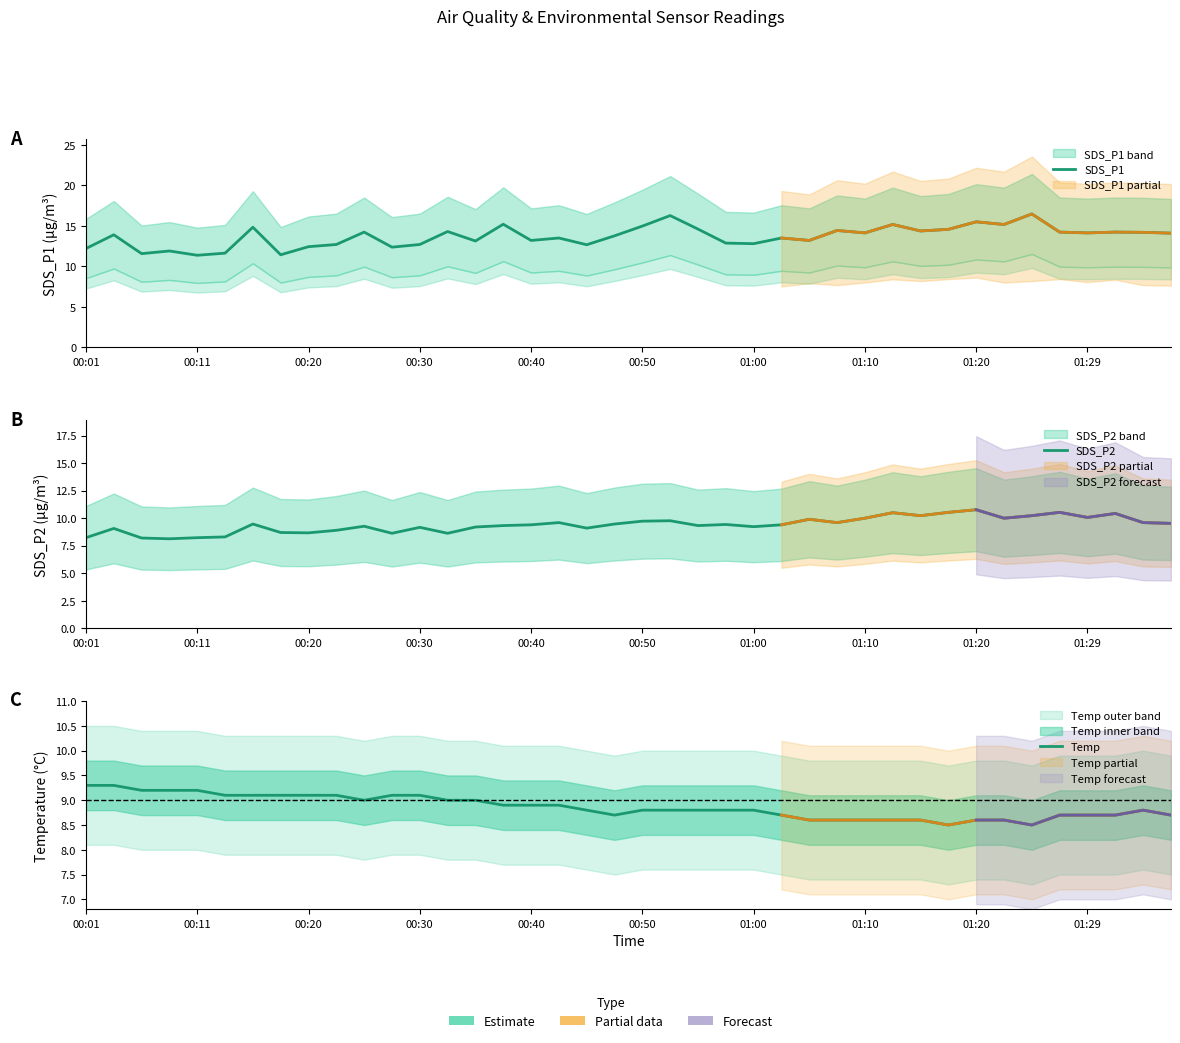

What is the difference between the maximum and second lowest values in the Temp series?

0.8